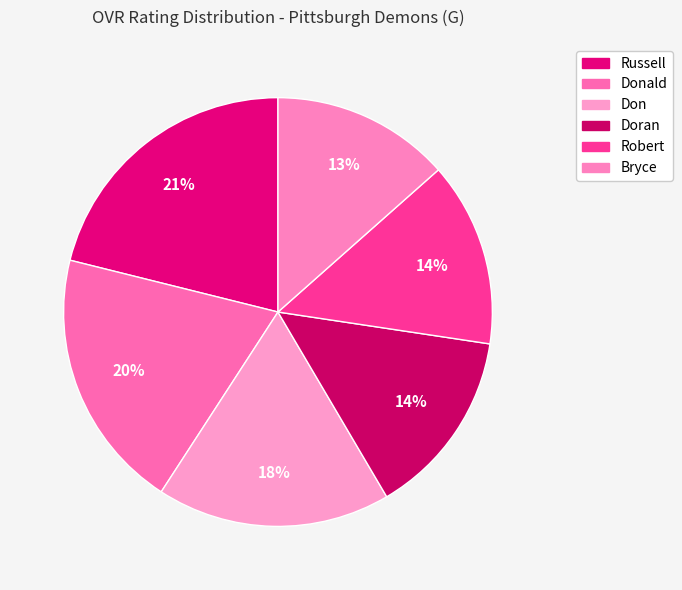

Is the sum of Russell and Bryce greater than half?

No